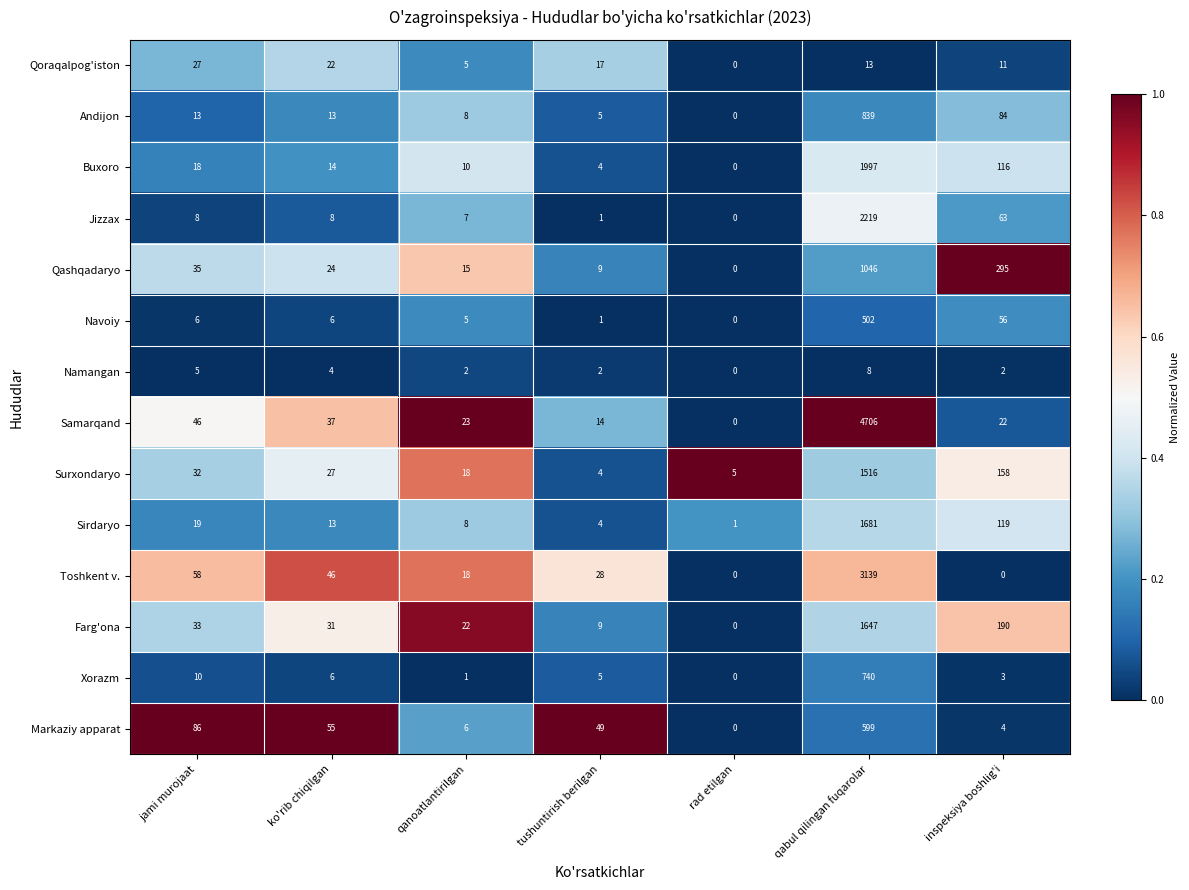

What is the difference between the Namangan values at jami murojaat and qabul qilingan fuqarolar?

3